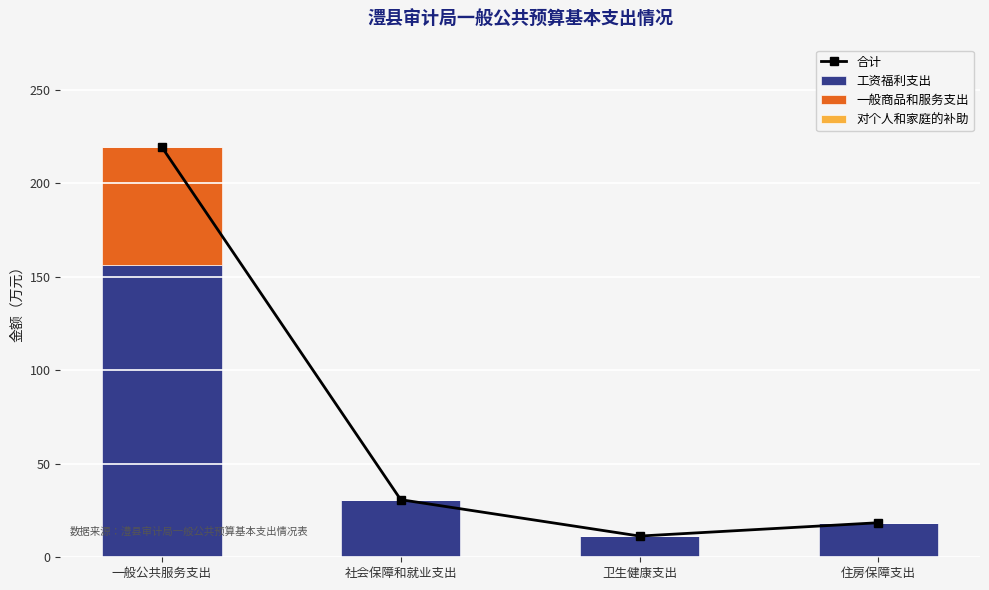

At which category is the sum across all series the highest?

一般公共服务支出